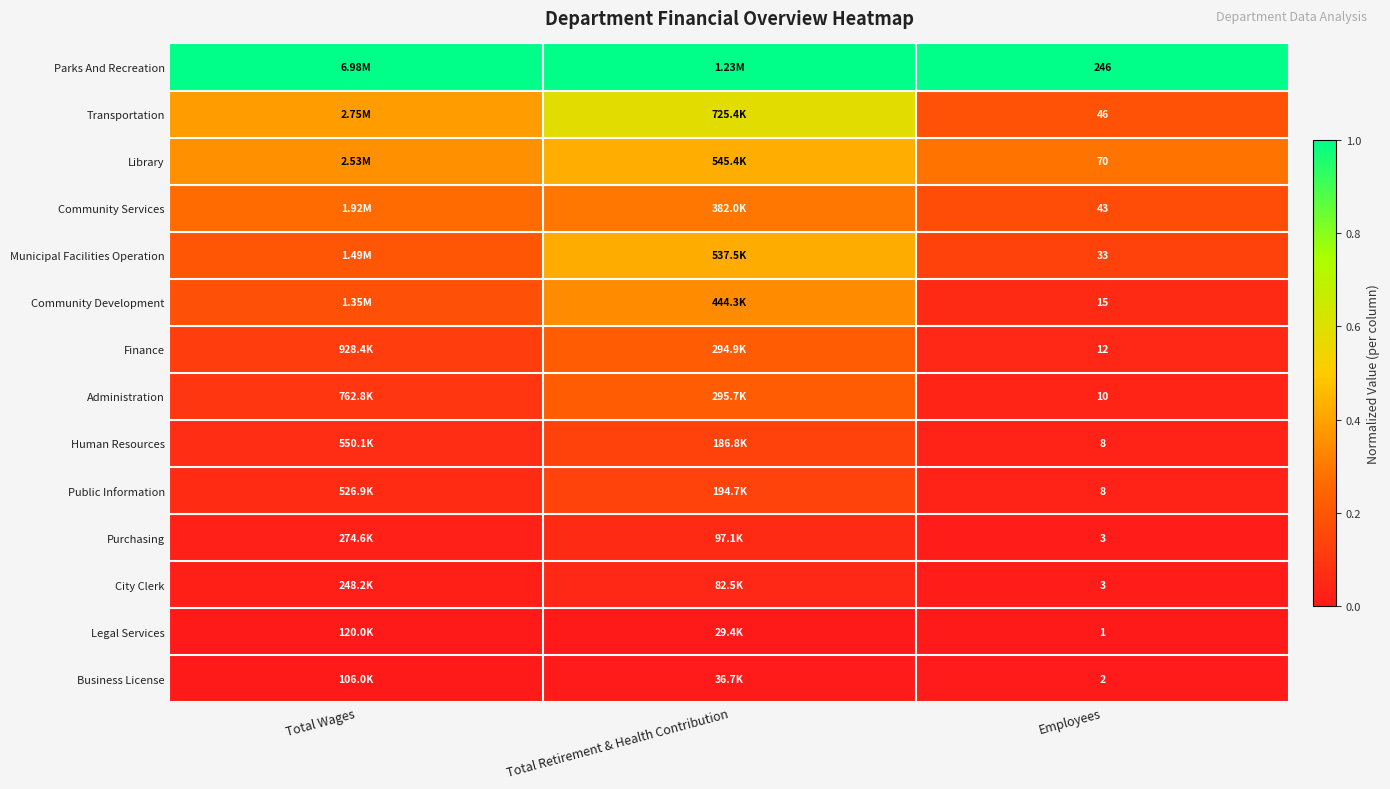

Is the value of Transportation at Employees greater than the value of Administration at Employees?

Yes